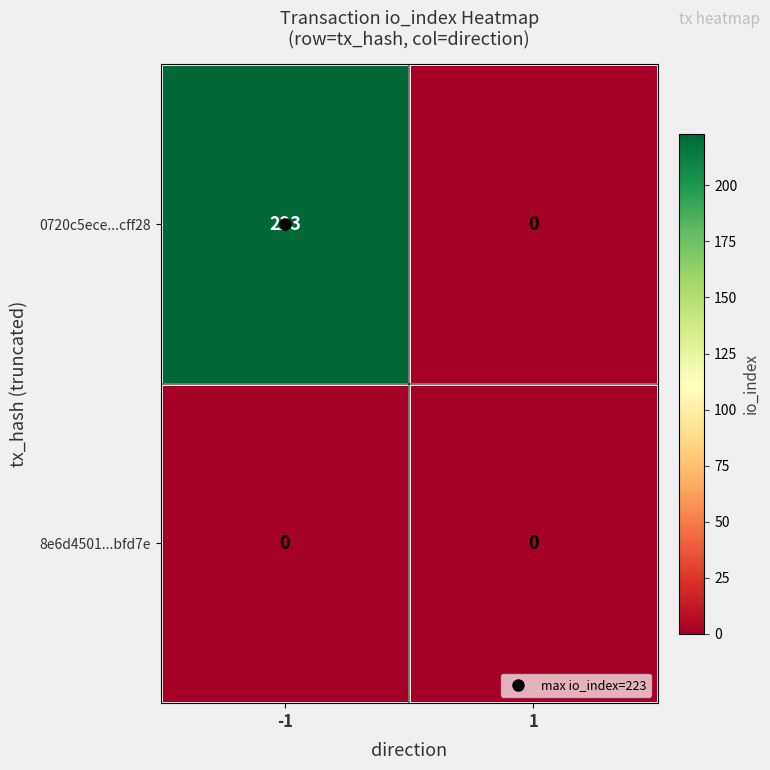

Which series changed the most between -1 and 1?

0720c5ece...cff28